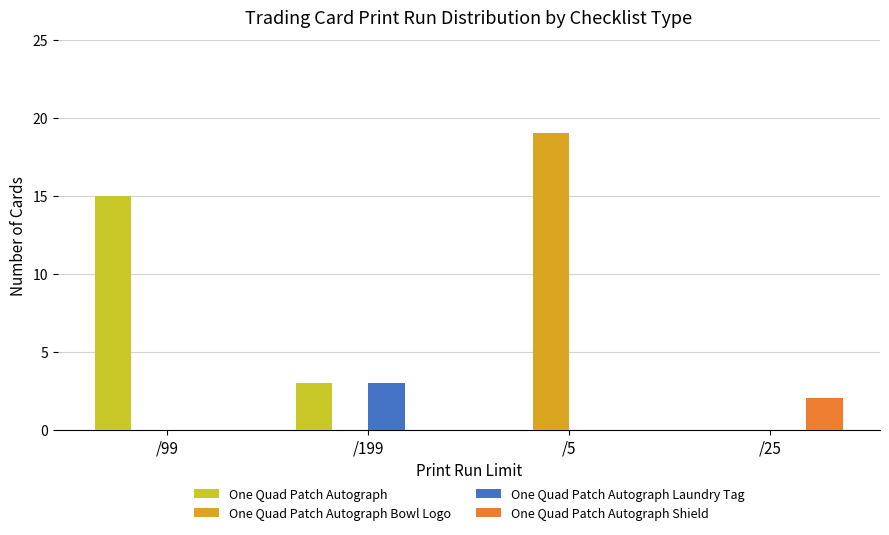

What is the sum of all One Quad Patch Autograph Laundry Tag values?

3